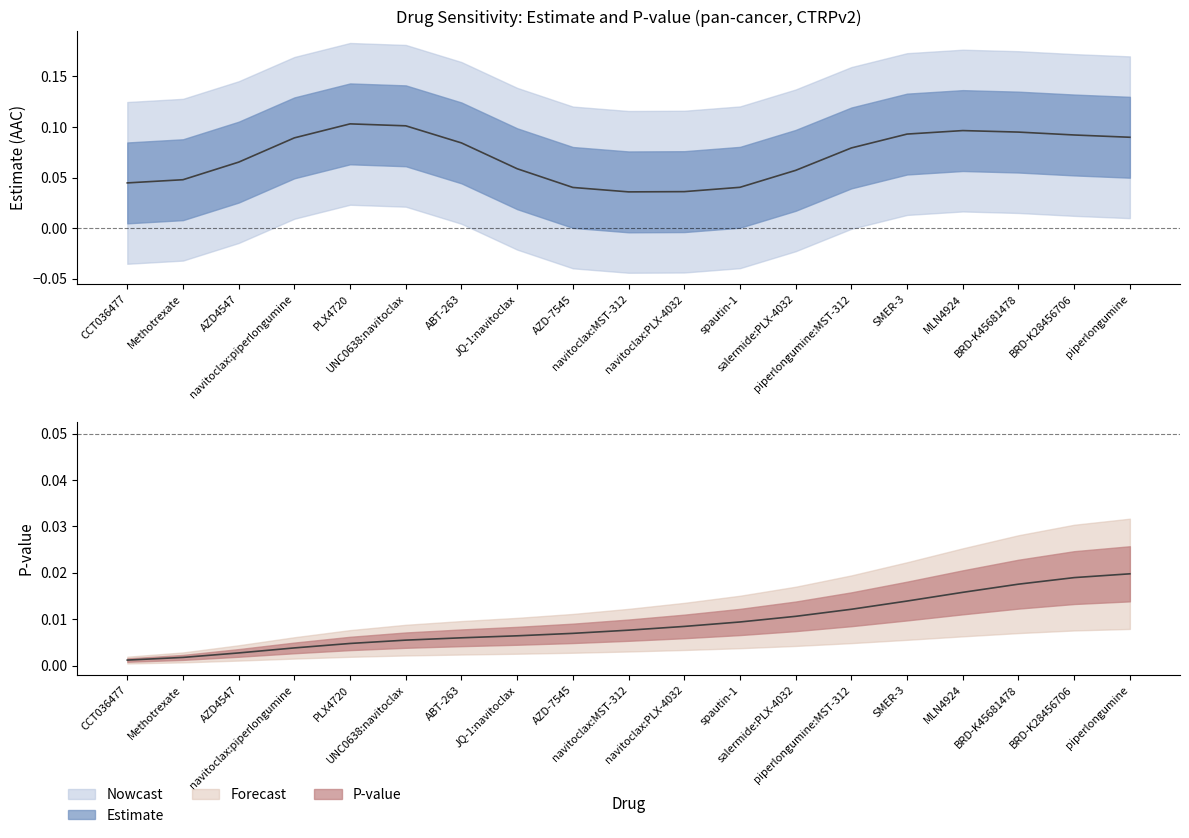

Which has a higher value, ABT-263 or MLN4924?

MLN4924